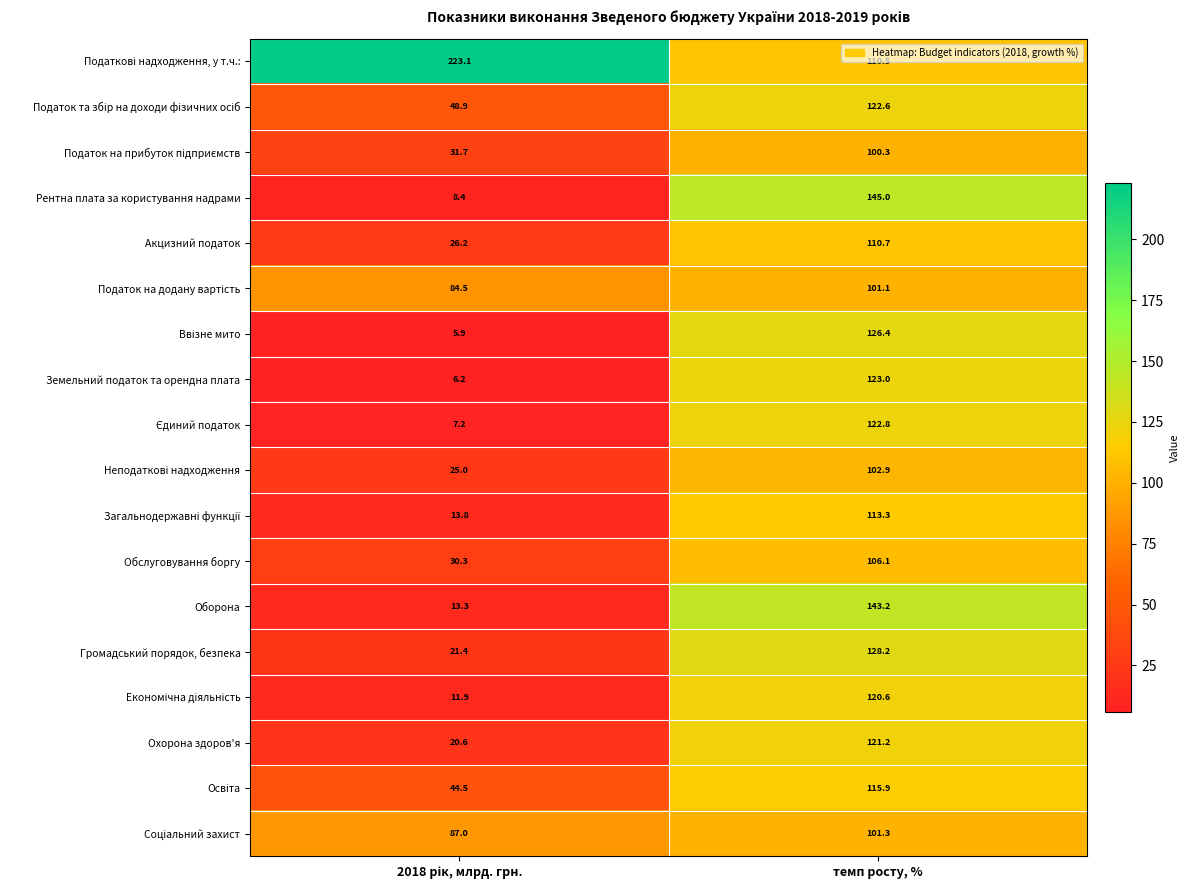

The Охорона здоров'я series shows 211.8 at темп росту, %. True or false?

False